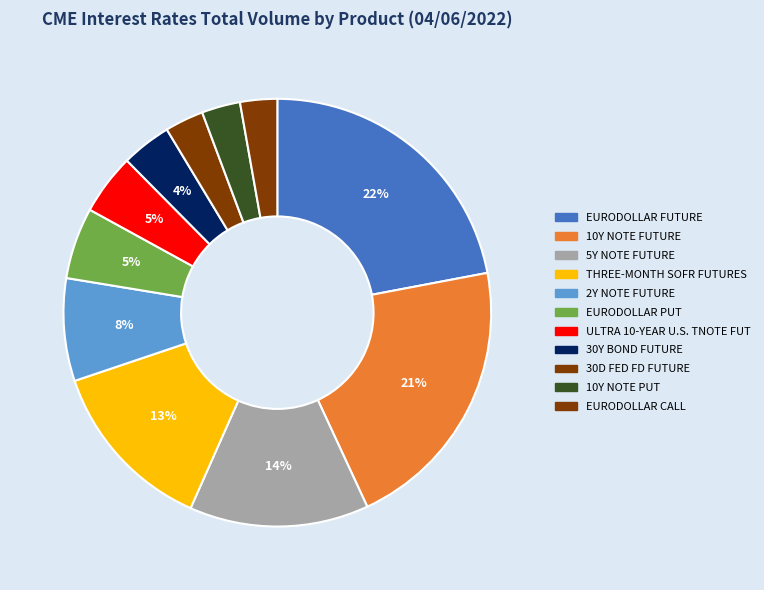

Is the sum of EURODOLLAR CALL and 30Y BOND FUTURE greater than half?

No